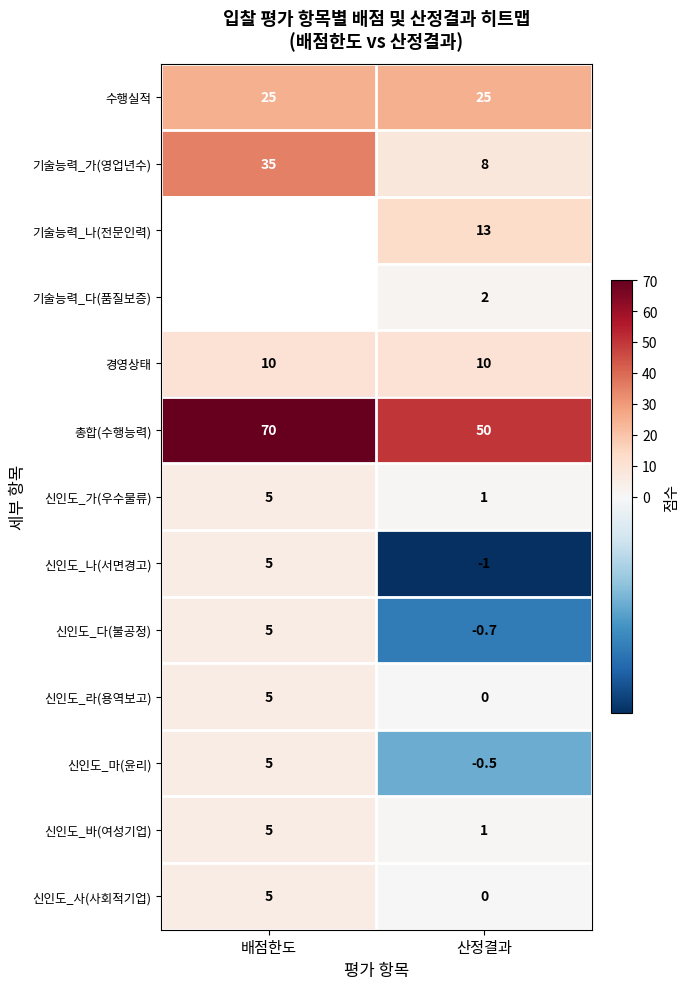

What is the difference between the highest and lowest values at 산정결과?

51.0